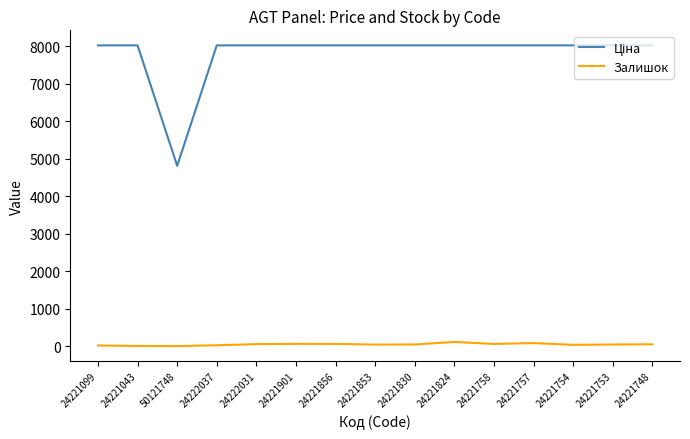

What is the maximum value shown in the chart?

8019.3